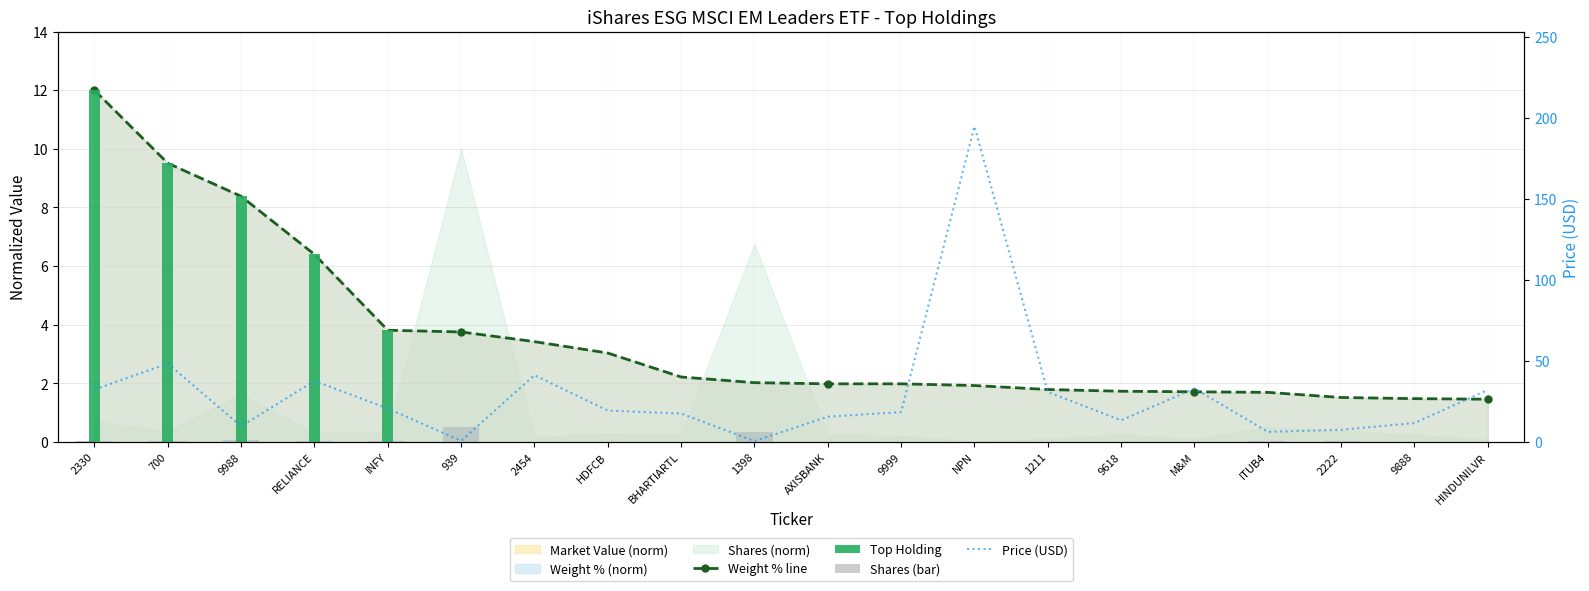

Between 9618 and RELIANCE, which is larger?

RELIANCE